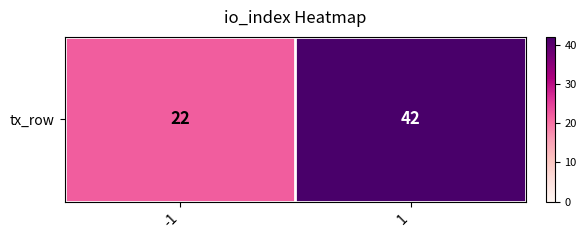

What is the greatest value displayed?

42